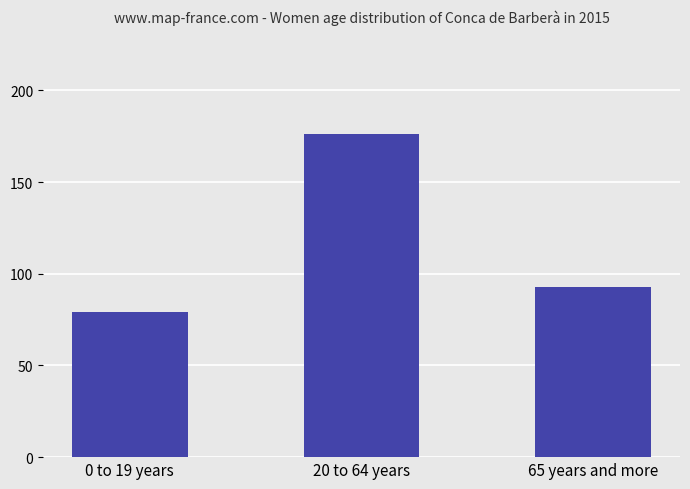

Is it true that the value at 65 years and more is 42?

False